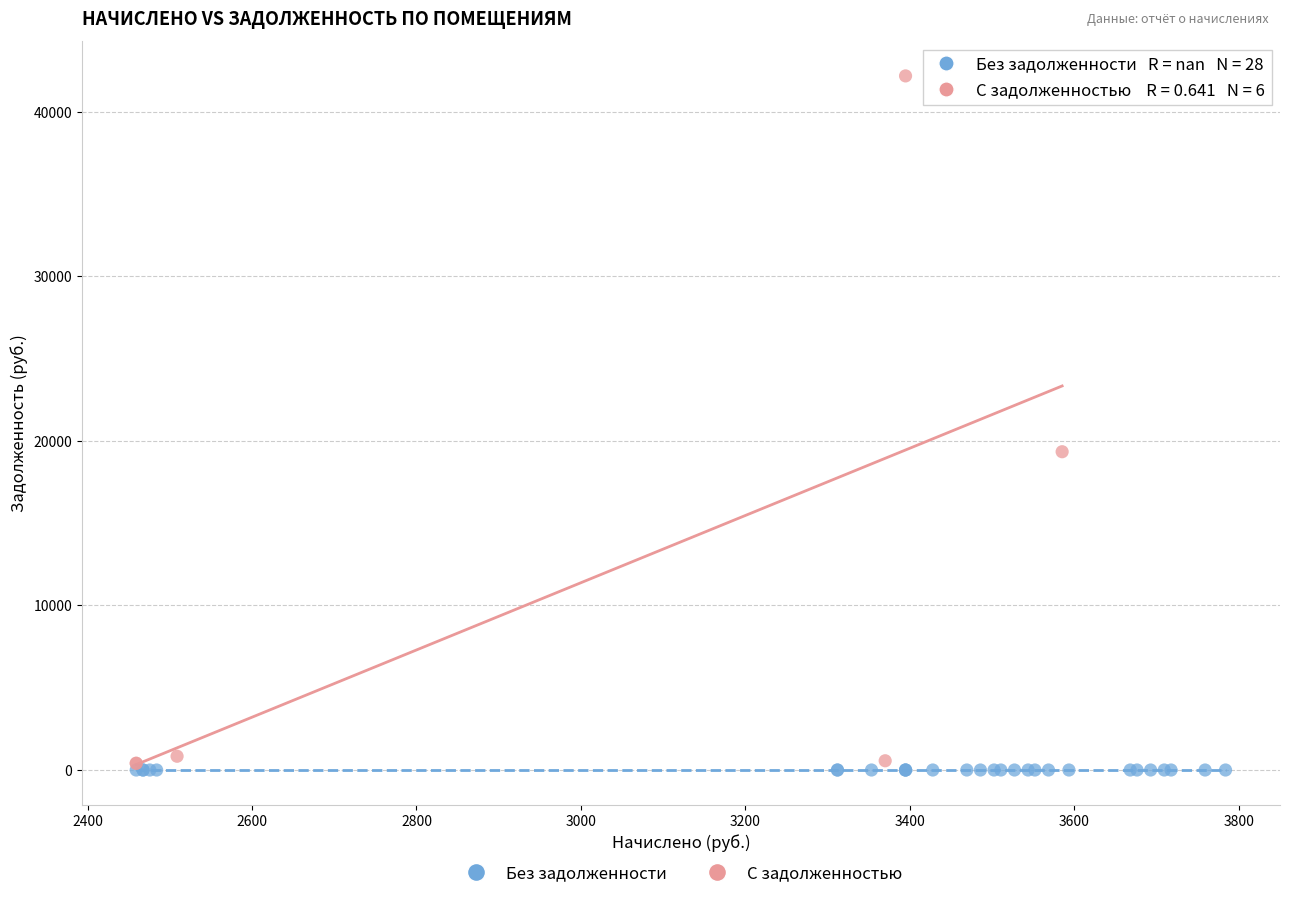

Which series contains the highest Y value?

С задолженностью